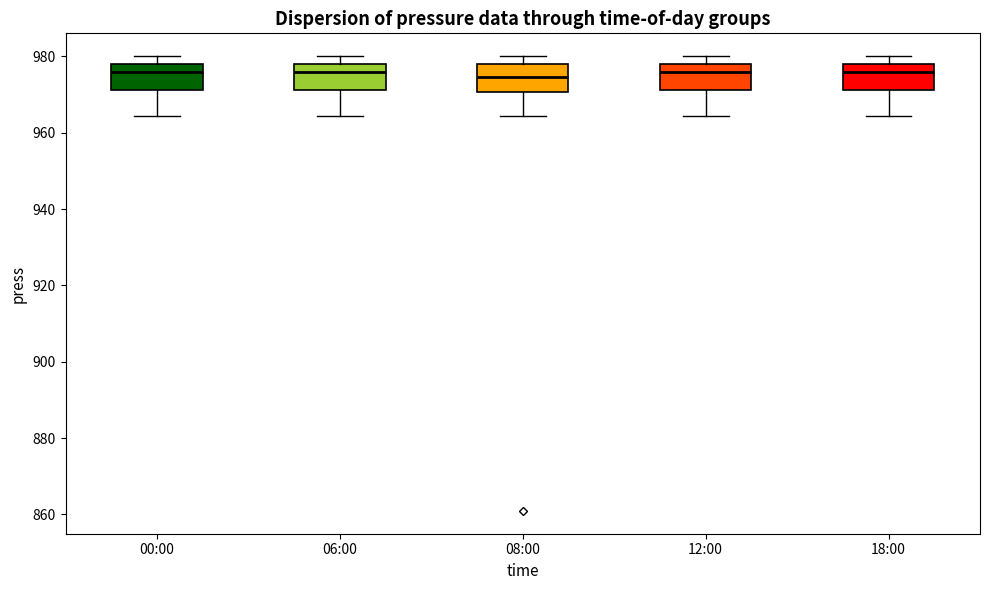

Reading left to right, read every box against the y-axis: the position of its median line, the range the box covers, and the ends of its whiskers. The values are not printed on the chart, so give them approximately, as read against the axis.

00:00: median 976, box 972 to 978, whiskers 964 to 980
06:00: median 976, box 972 to 978, whiskers 964 to 980
08:00: median 974, box 970 to 978, whiskers 964 to 980
12:00: median 976, box 972 to 978, whiskers 964 to 980
18:00: median 976, box 972 to 978, whiskers 964 to 980